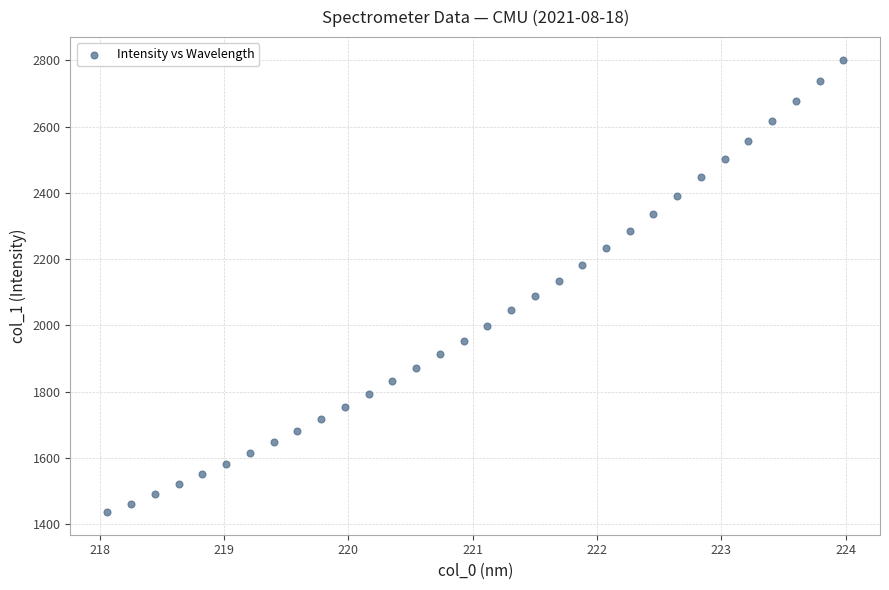

What is the range of Y values (max minus min)?

1365.9